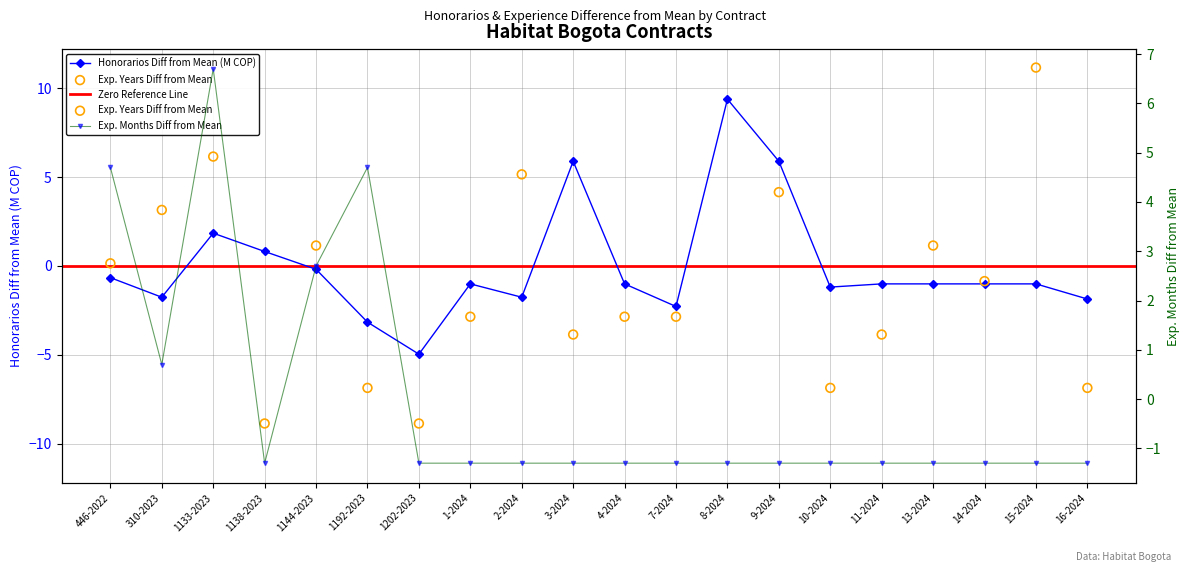

At how many categories does at least one series exceed 9?

2